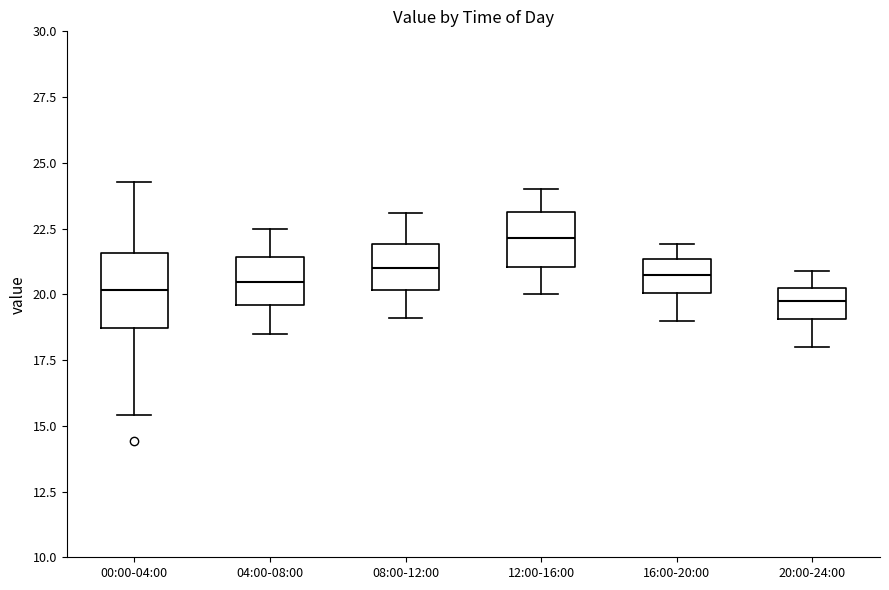

Where is the lower edge of the box for 16:00-20:00 on the y-axis? The values are not printed on the chart, so give them approximately, as read against the axis.

20.0